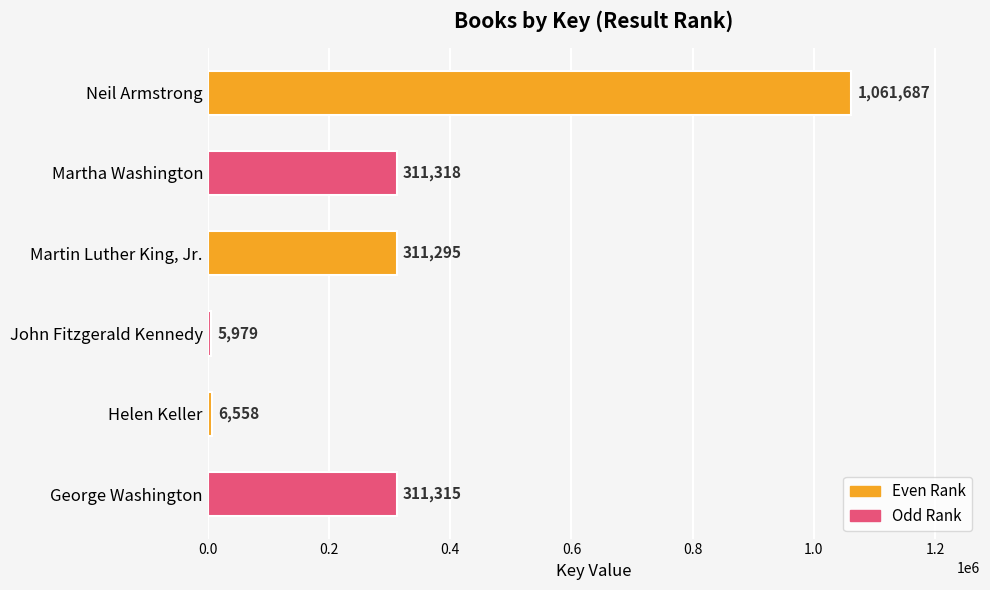

Rank the categories by value from lowest to highest.

John Fitzgerald Kennedy, Helen Keller, Martin Luther King, Jr., George Washington, Martha Washington, Neil Armstrong